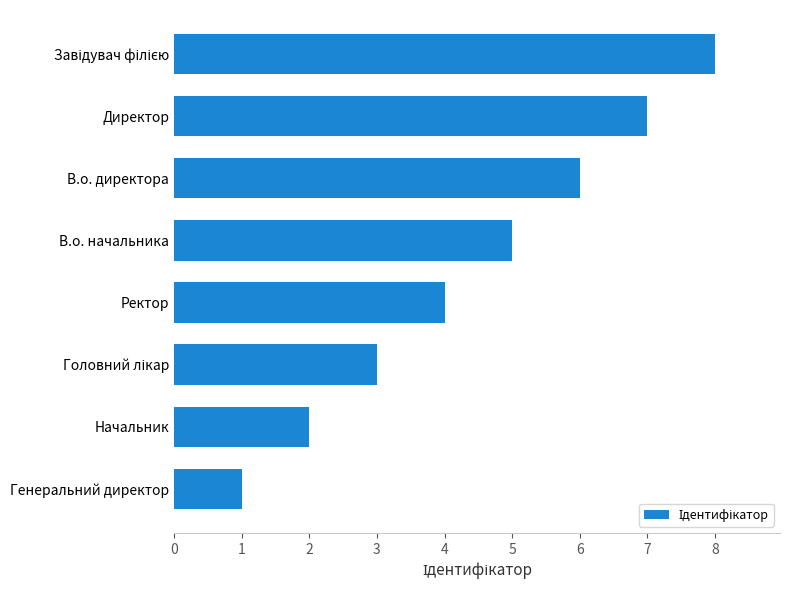

What is the ratio of the value at Генеральний директор to the value at Начальник?

0.5